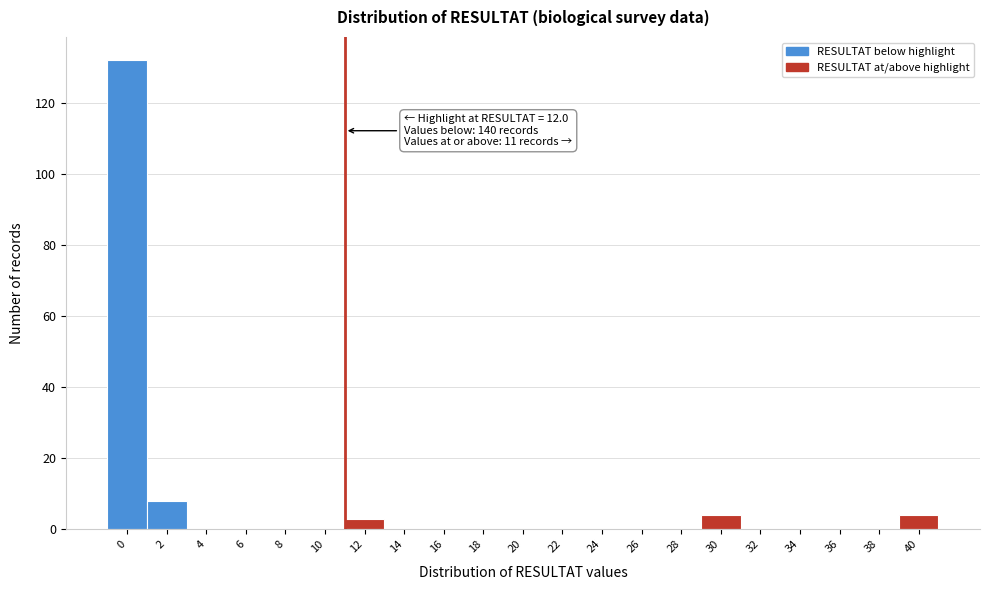

Reading left to right, list all the values displayed in this chart.

0=132	2=8	4=0	6=0	8=0	10=0	12=3	14=0	16=0	18=0	20=0	22=0	24=0	26=0	28=0	30=4	32=0	34=0	36=0	38=0	40=4